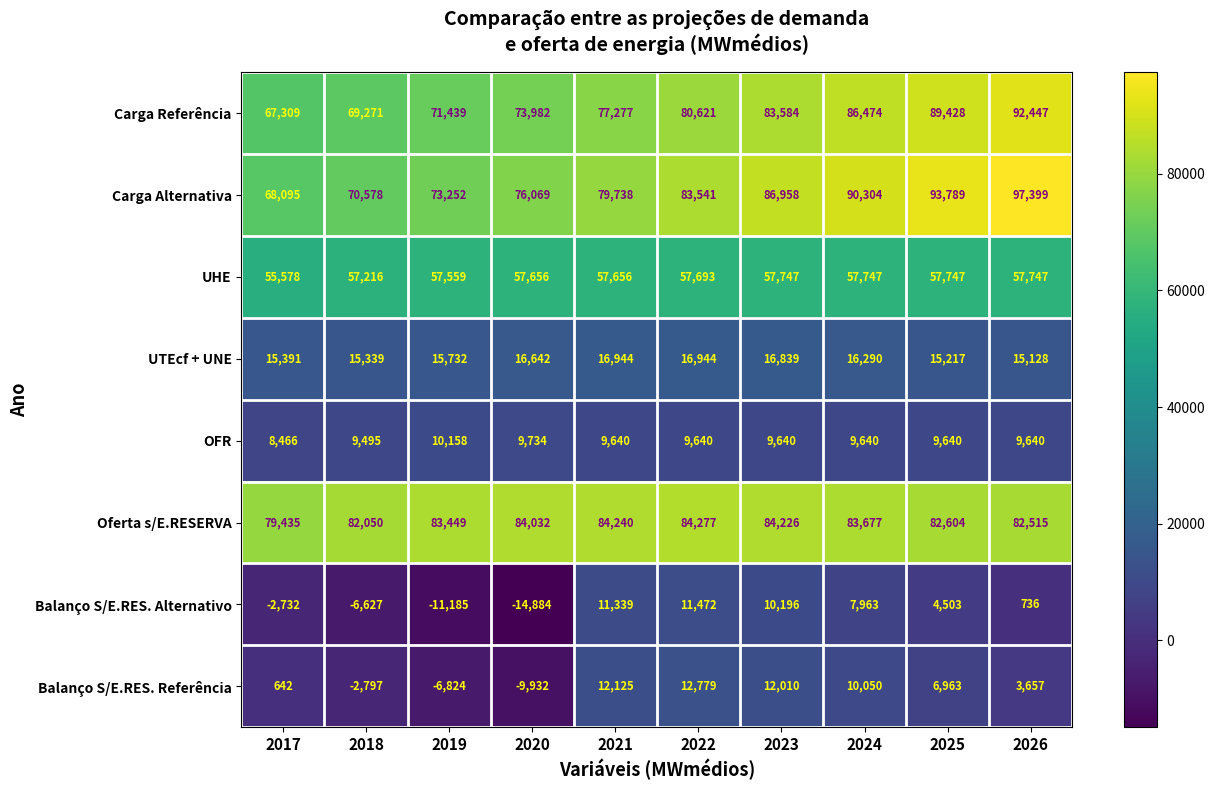

At which label does OFR first exceed 9640?

2019